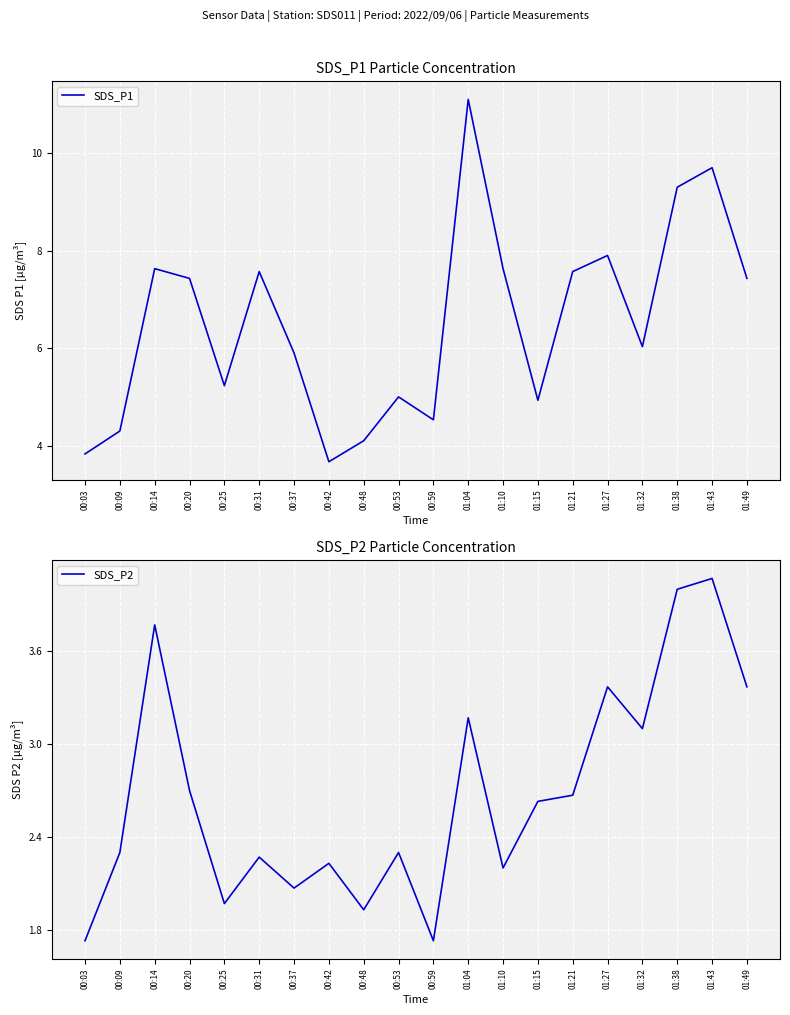

Rank the categories by SDS_P1 value from highest to lowest.

01:04, 01:43, 01:38, 01:27, 00:14, 01:10, 00:31, 01:21, 00:20, 01:49, 01:32, 00:37, 00:25, 00:53, 01:15, 00:59, 00:09, 00:48, 00:03, 00:42